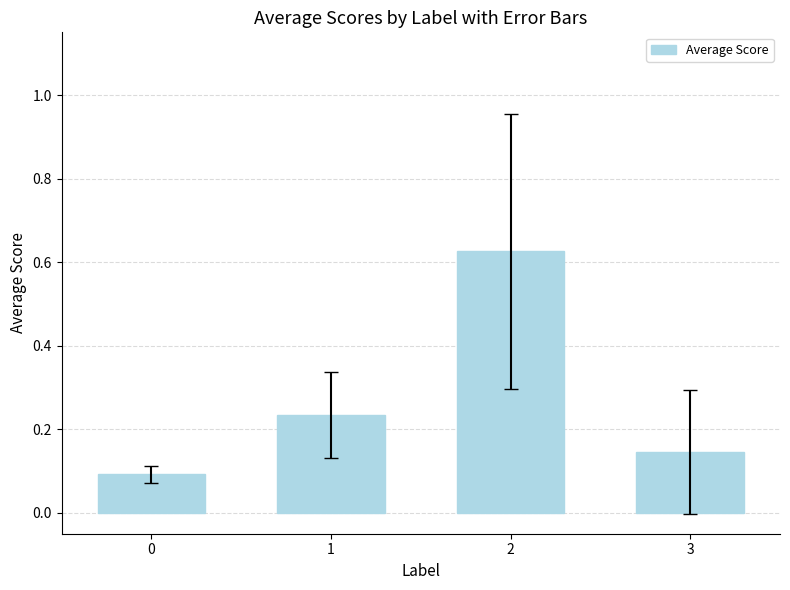

What is the sum of all values?

1.1